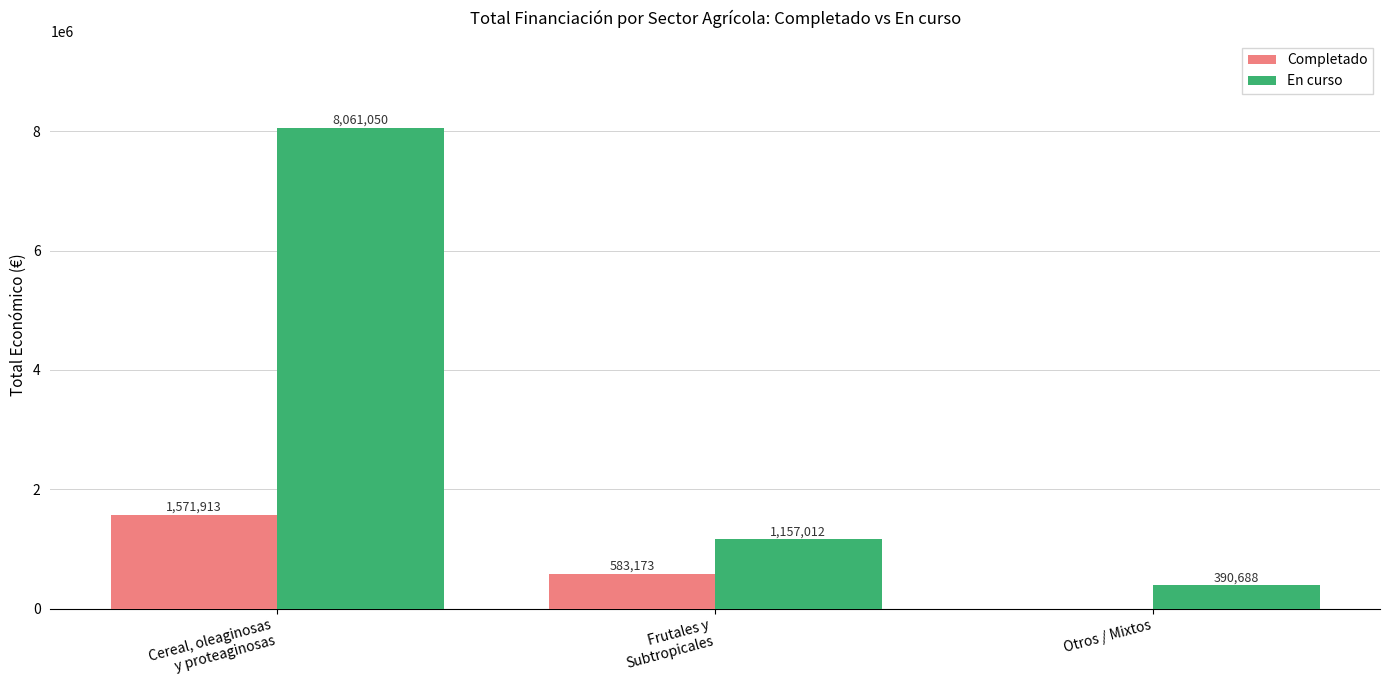

At which label does Completado first exceed 583173?

Cereal, oleaginosas
y proteaginosas